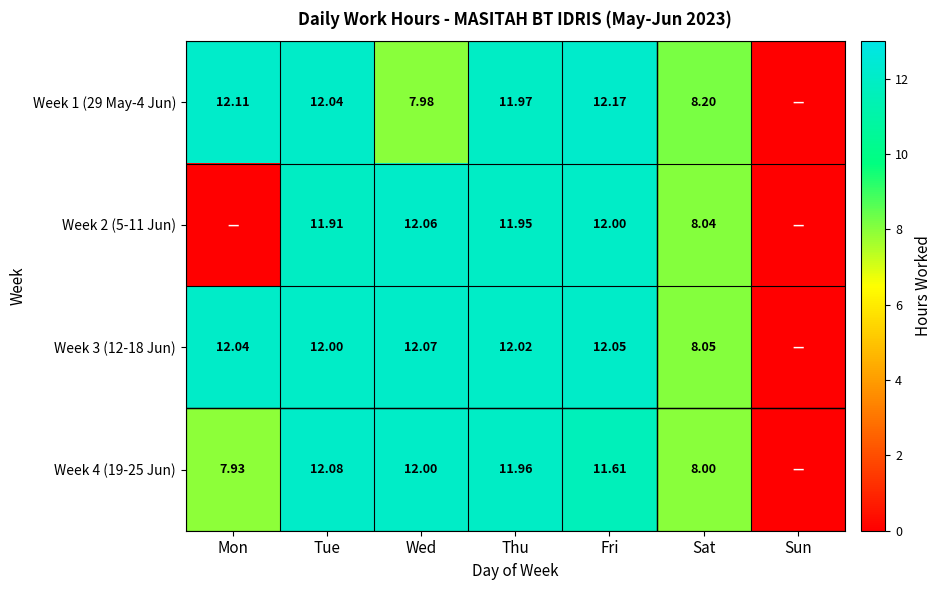

What is the highest value of the Week 2 (5-11 Jun) series?

12.1